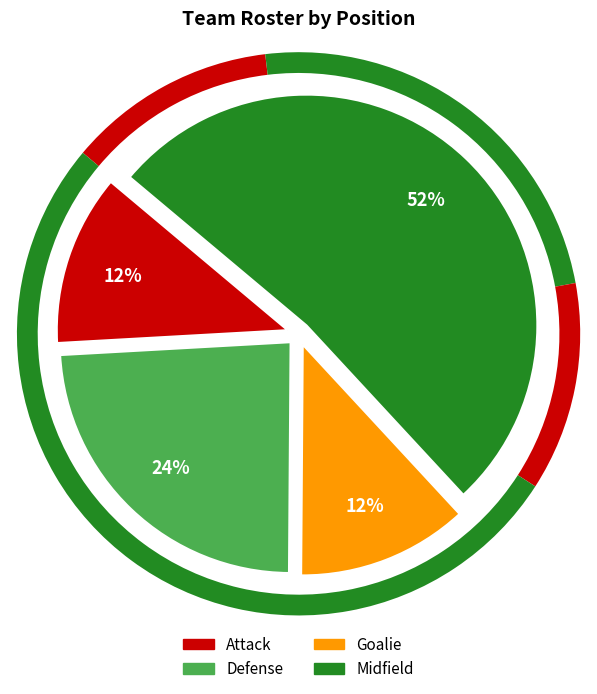

How many slices are in this pie chart?

4